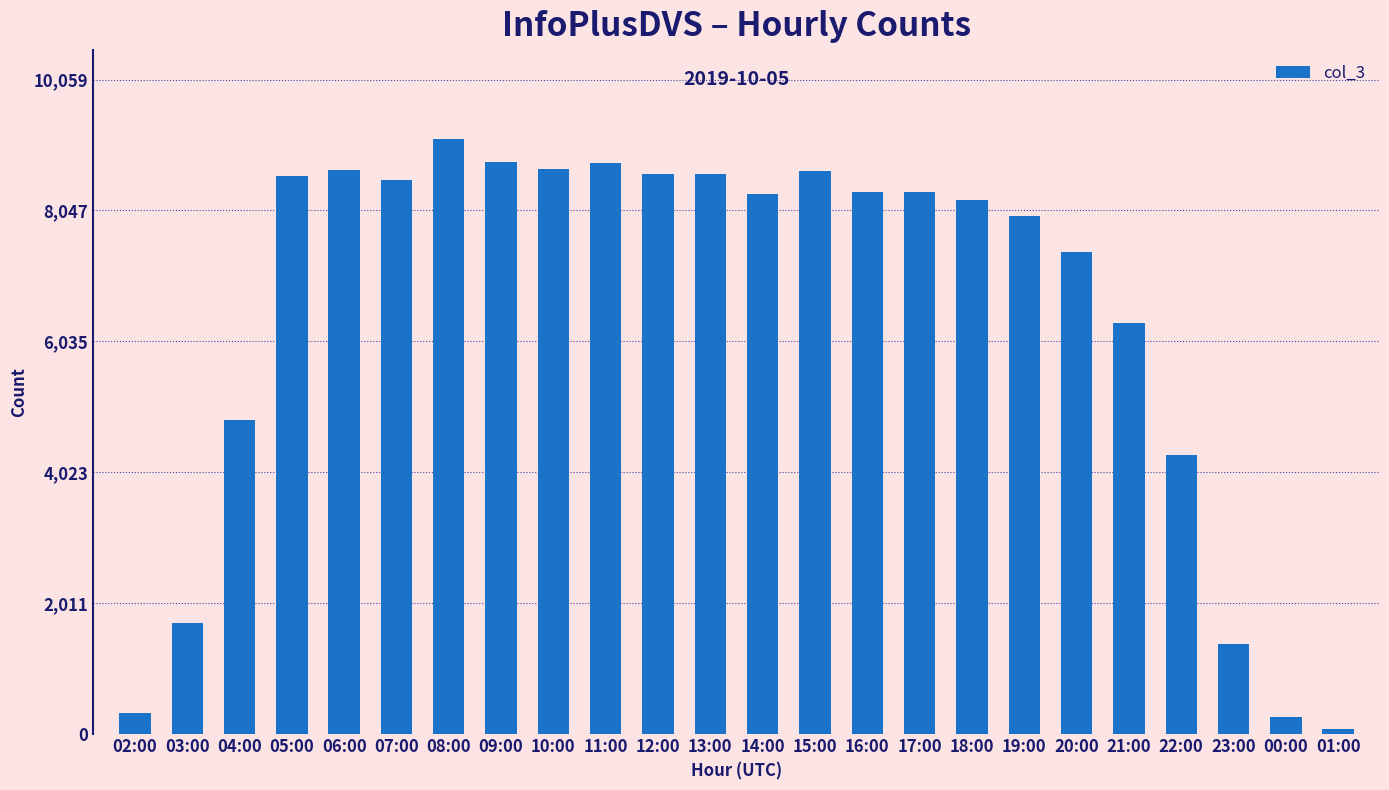

True or false: the data shows 8612 at 13:00.

True